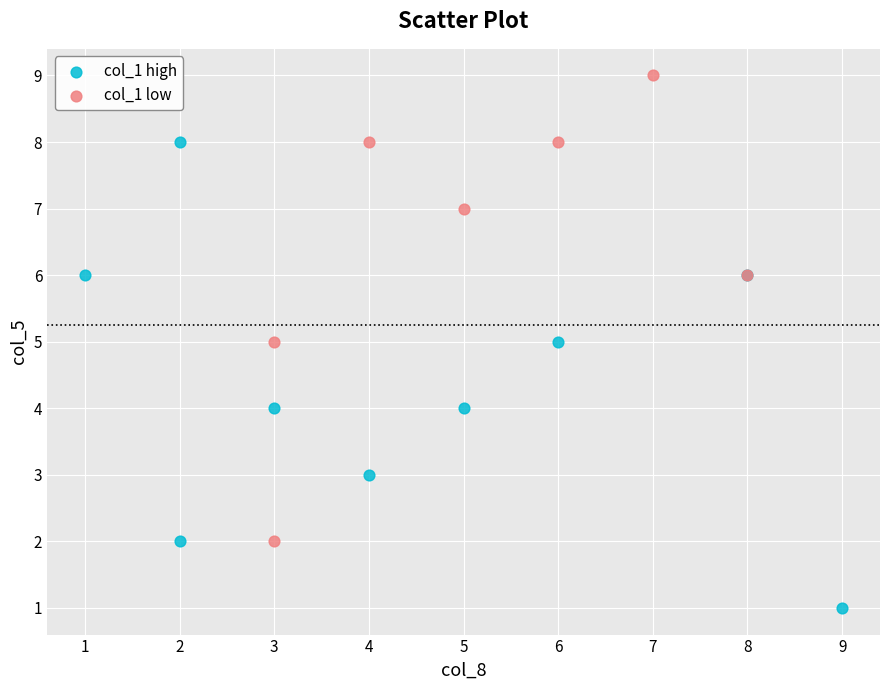

Which series reaches the minimum Y coordinate?

col_1 high